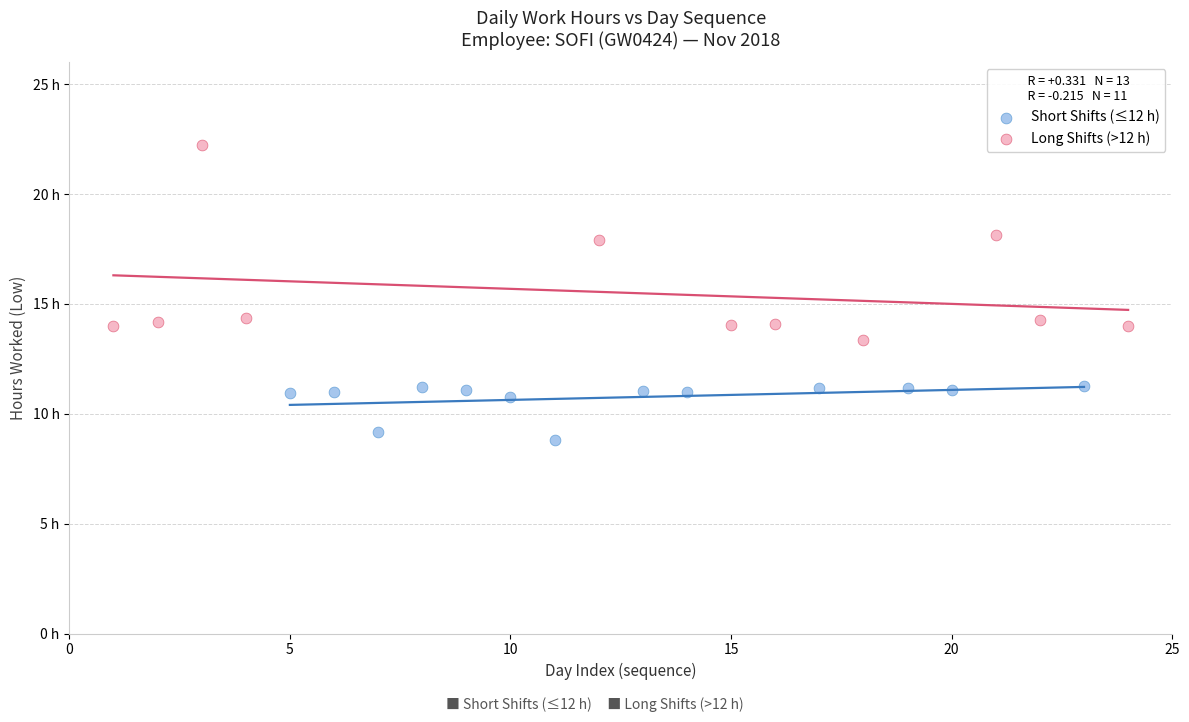

What are all the series names shown in the legend?

Short Shifts (≤12 h), Long Shifts (>12 h)